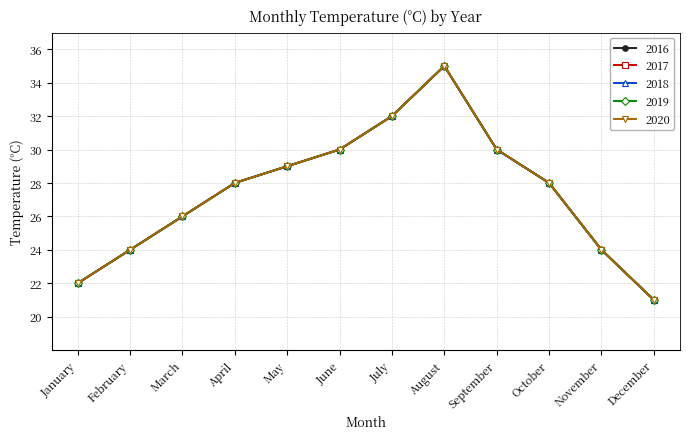

Is this an area chart (filled region under the line)?

No